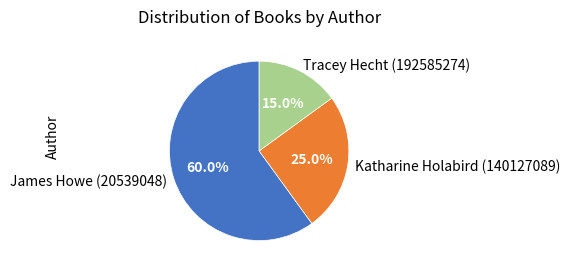

How many segments does this pie chart have?

3